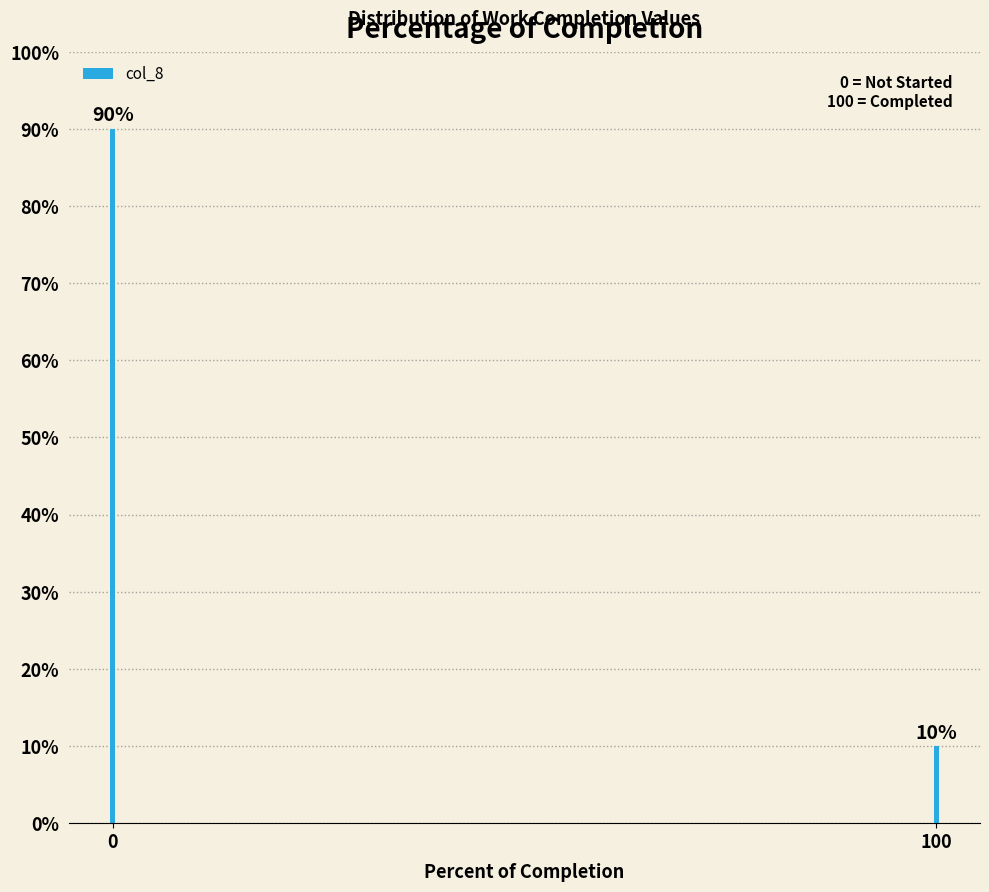

Reading left to right, extract all data points from this chart.

90	10